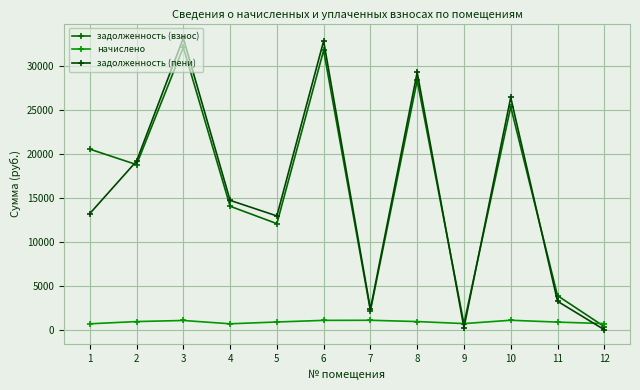

What is the total value across all series at 5?

25876.0